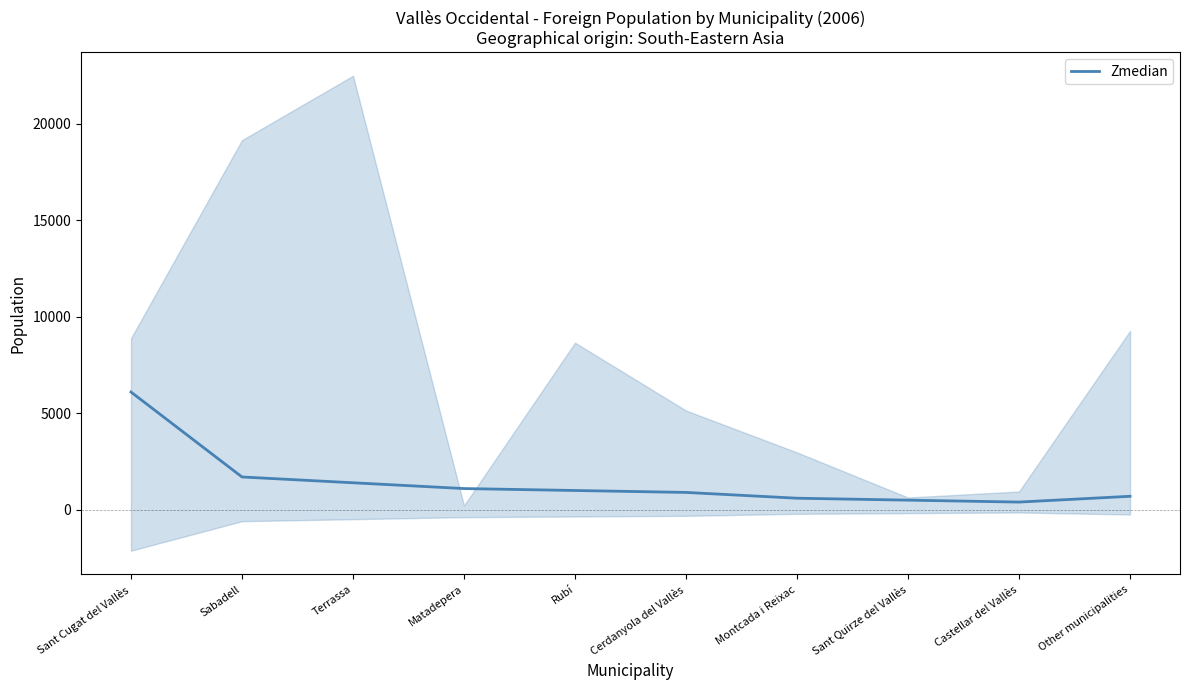

What is the change in value from Sabadell to Terrassa?

-300